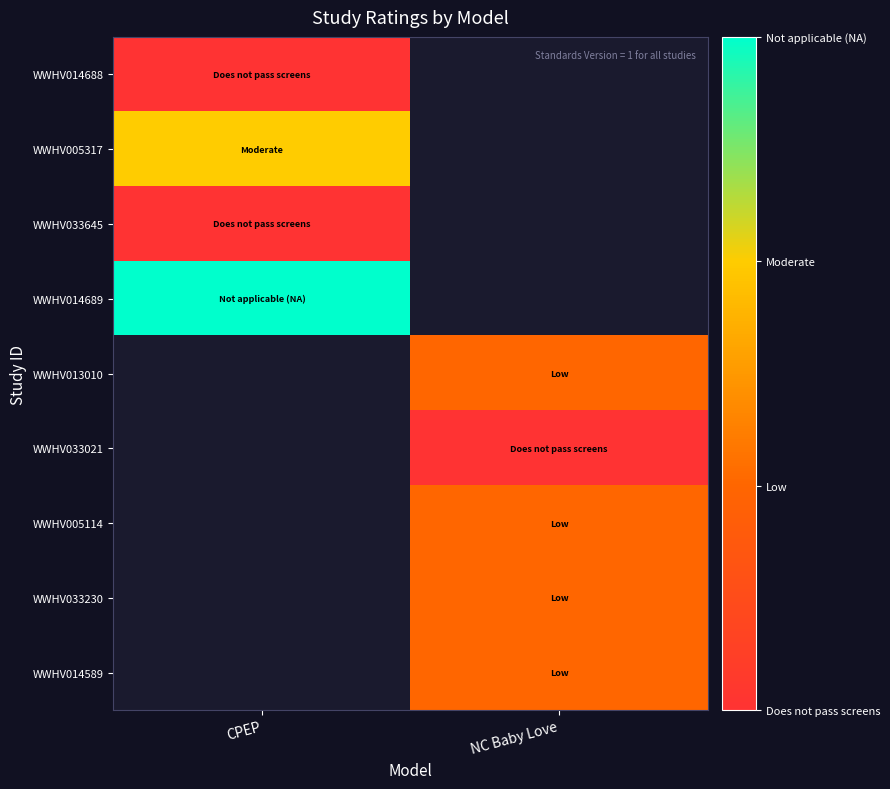

Which category has the highest value across all series?

CPEP